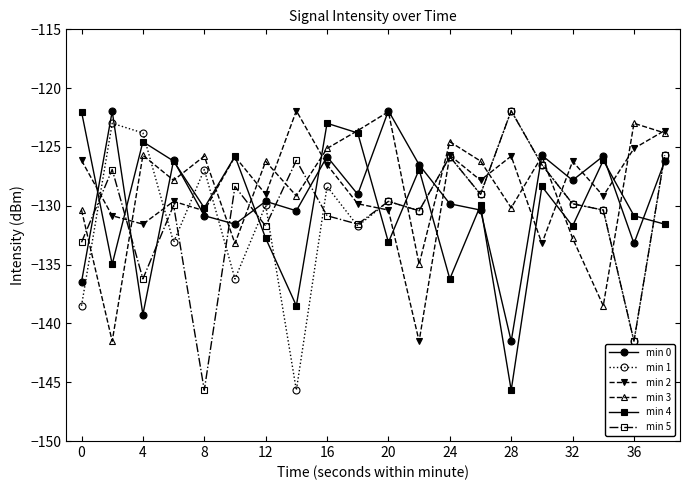

What is the value of the min 2 point at the 5th from the left?

-130.4